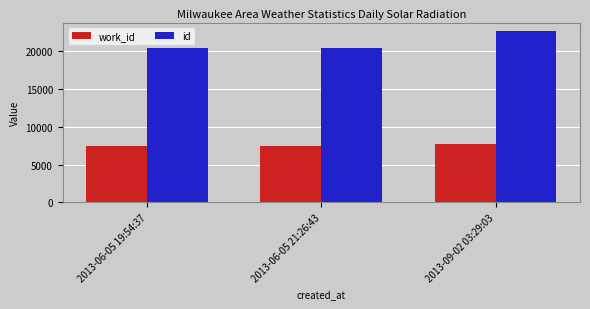

What is the maximum value shown in the chart?

22646